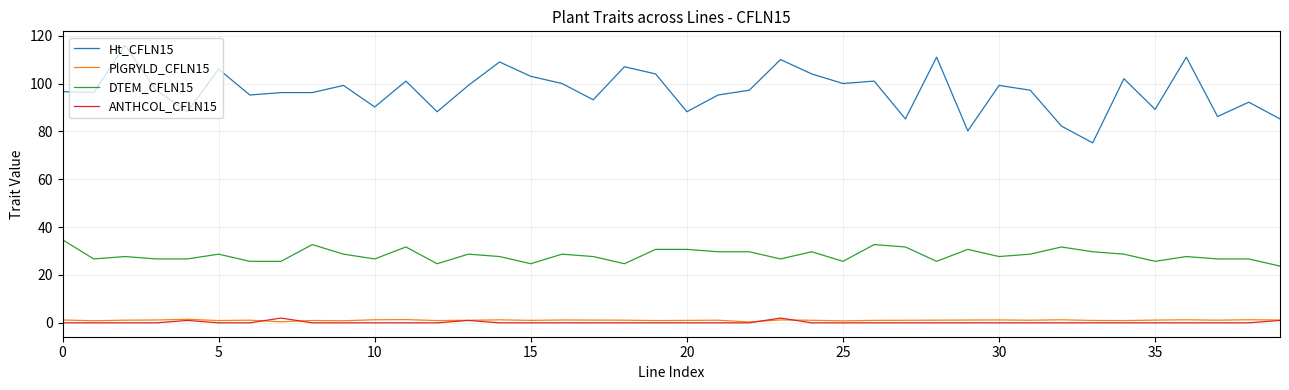

Which series has the largest range (max minus min)?

Ht_CFLN15